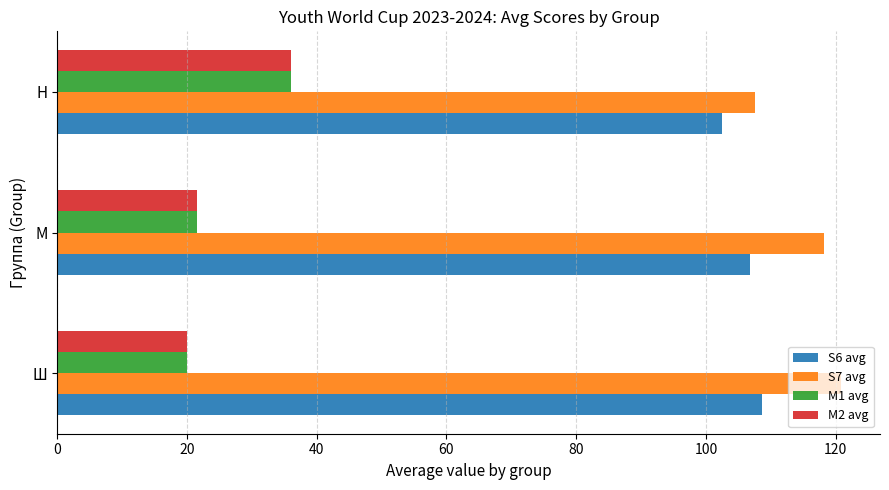

What is the difference between the maximum and minimum values in the S7 avg series?

13.3